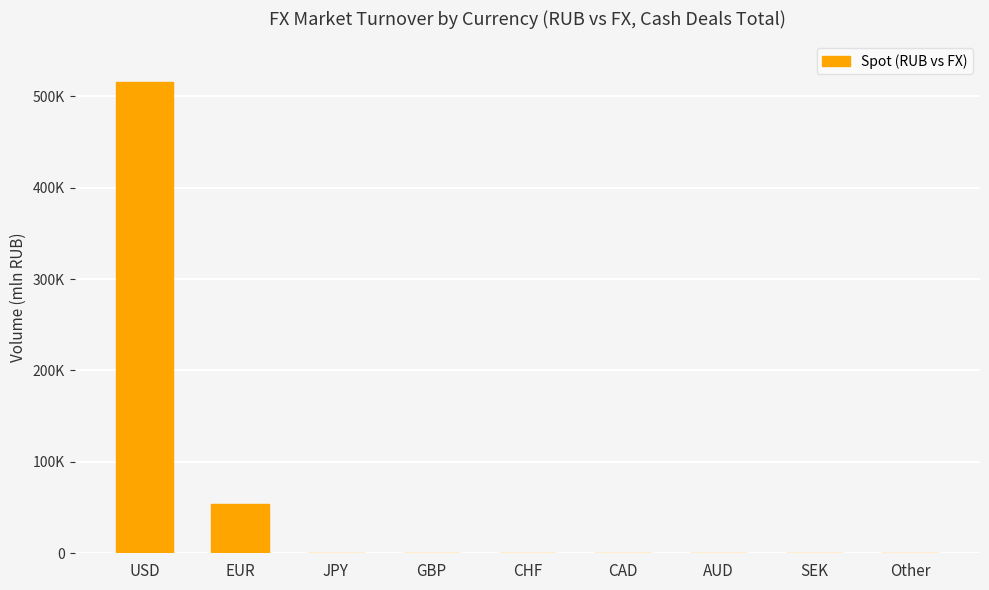

List the labels in order of value, largest first.

USD, EUR, GBP, Other, CHF, JPY, SEK, CAD, AUD